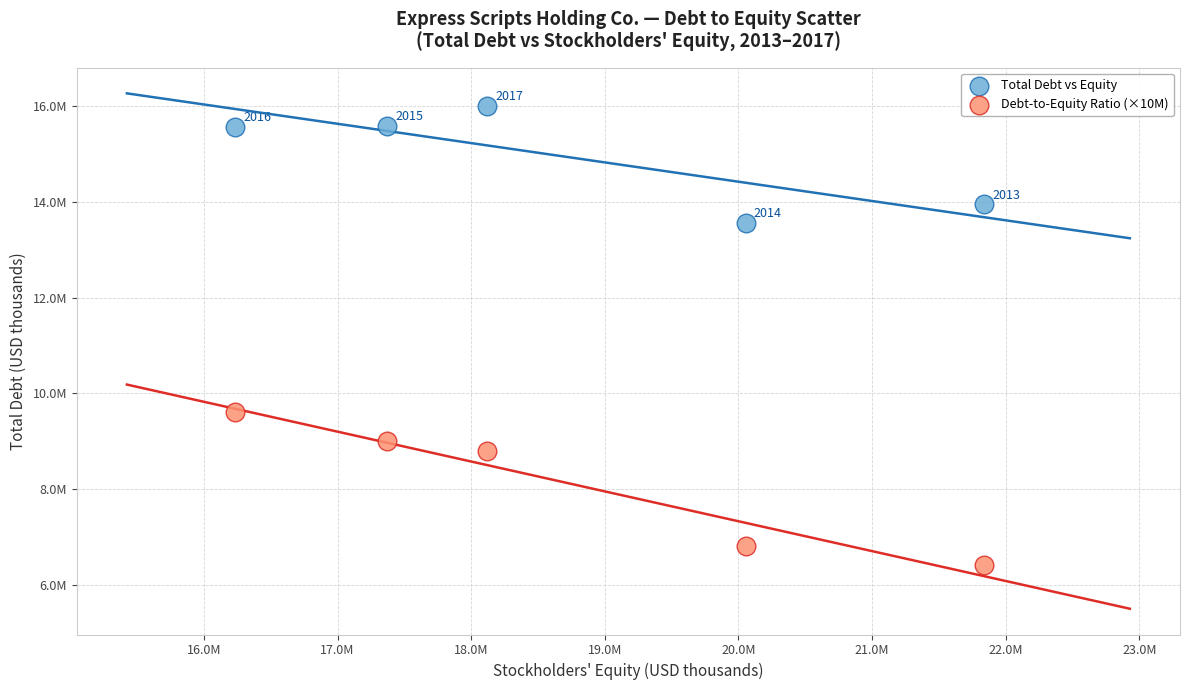

Which series has the largest Y range (max minus min)?

Debt-to-Equity Ratio (×10M)